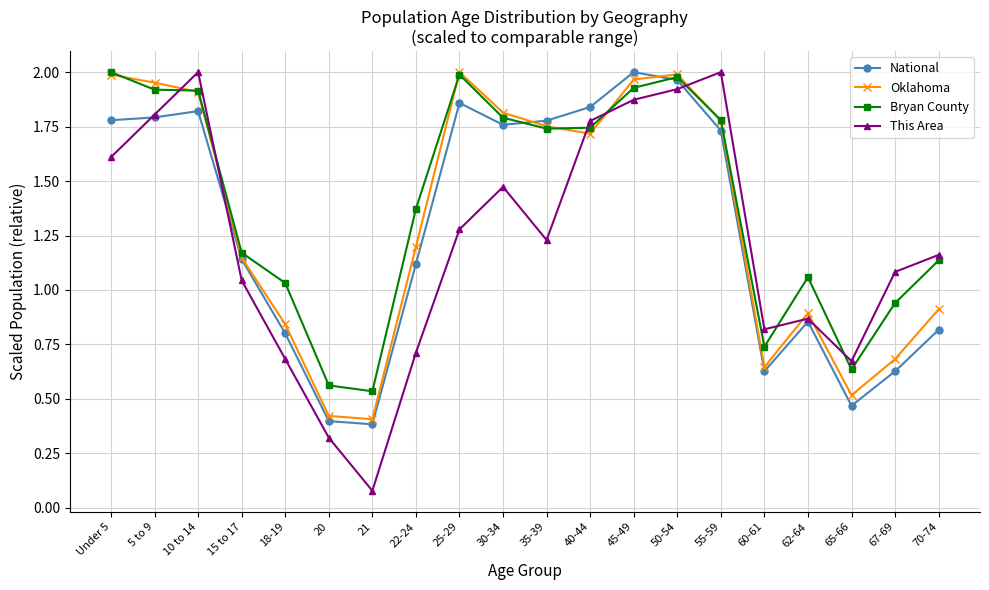

Count the number of data series in this chart.

4